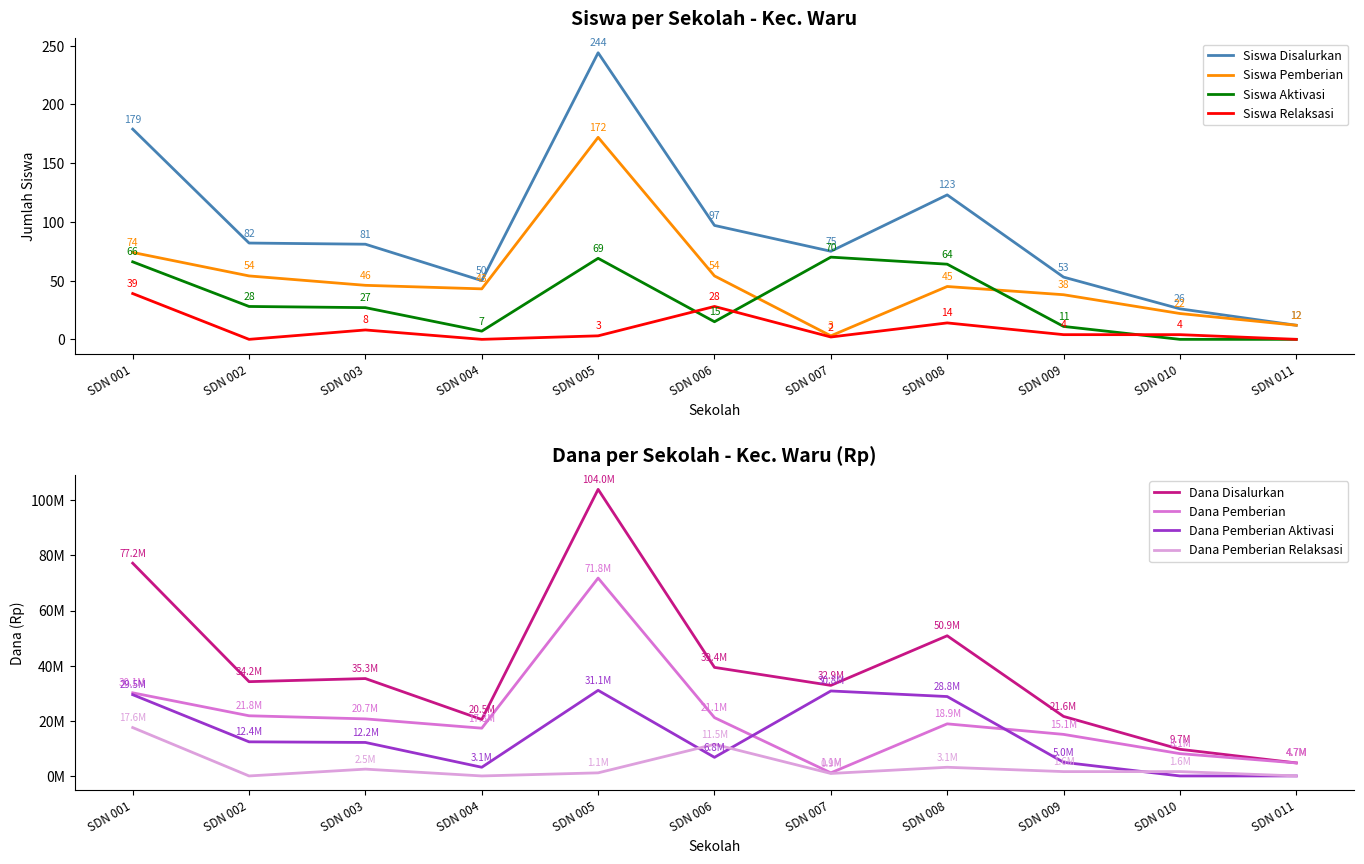

Is it true that Siswa Pemberian equals 54 at SDN 006?

True